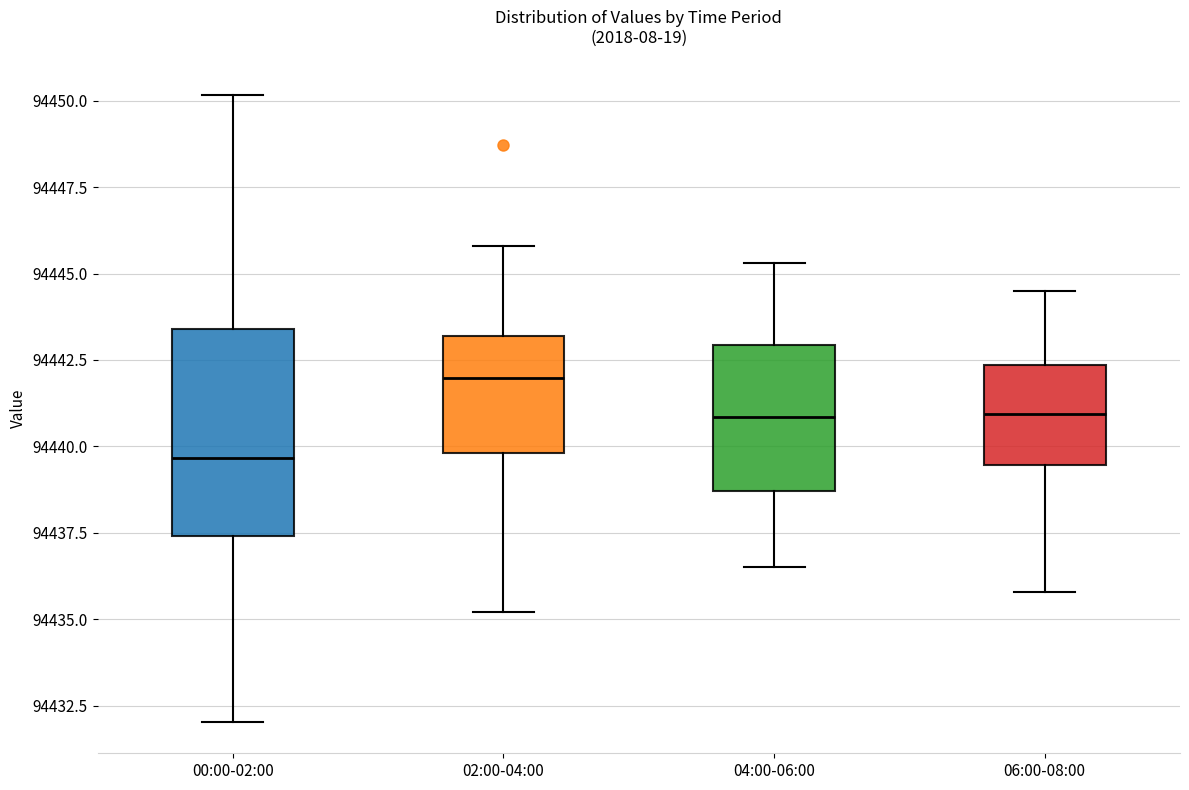

Reading left to right, transcribe this box plot: for each box, give where its median line is, the range the box spans, and where its two whiskers end, as read against the y-axis. The values are not printed on the chart, so give them approximately, as read against the axis.

00:00-02:00: median 94439.5, box 94437.5 to 94443.5, whiskers 94432.0 to 94450.0
02:00-04:00: median 94442.0, box 94440.0 to 94443.0, whiskers 94435.0 to 94446.0
04:00-06:00: median 94441.0, box 94438.5 to 94443.0, whiskers 94436.5 to 94445.5
06:00-08:00: median 94441.0, box 94439.5 to 94442.5, whiskers 94436.0 to 94444.5